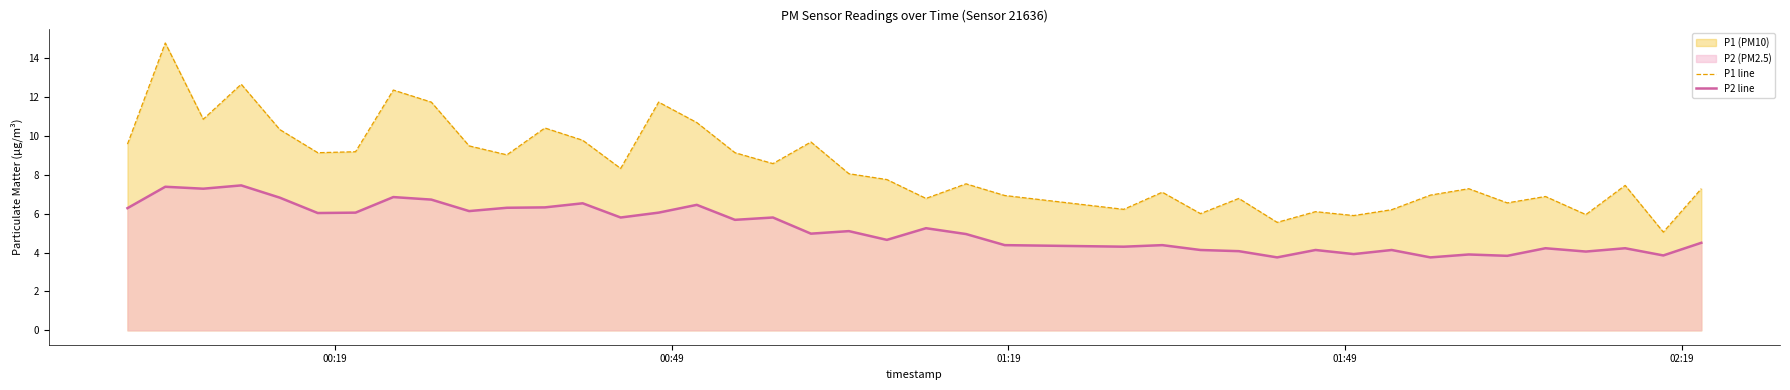

What is the lowest value of the P2 line series?

3.8